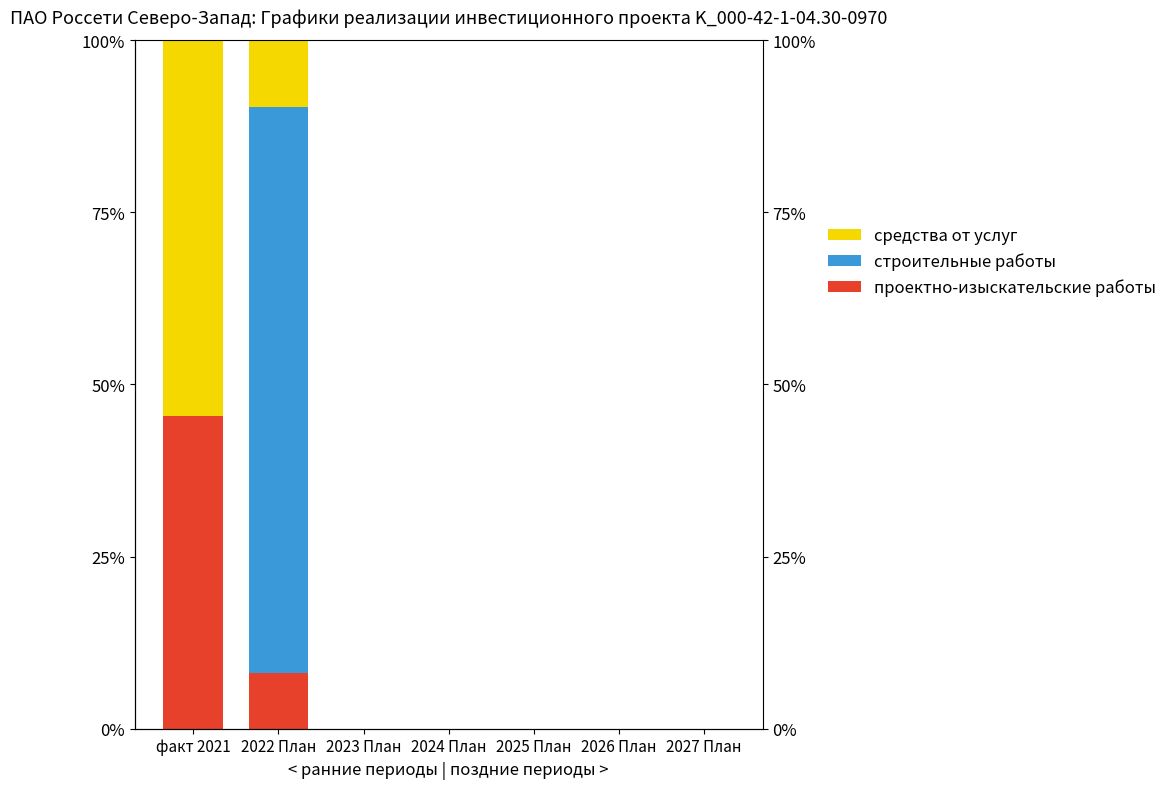

At how many categories does at least one series exceed 49?

2